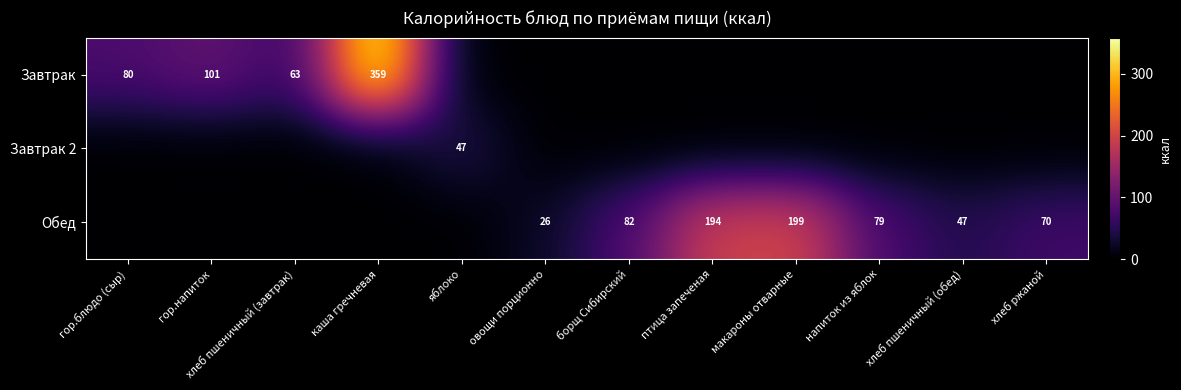

The Завтрак series shows 359 at каша гречневая. True or false?

True